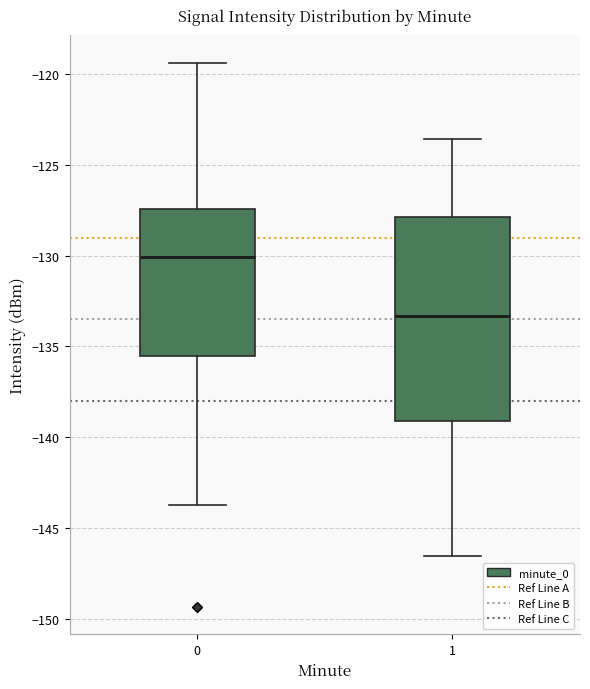

Which box is the tallest, from its lower edge to its upper edge?

1